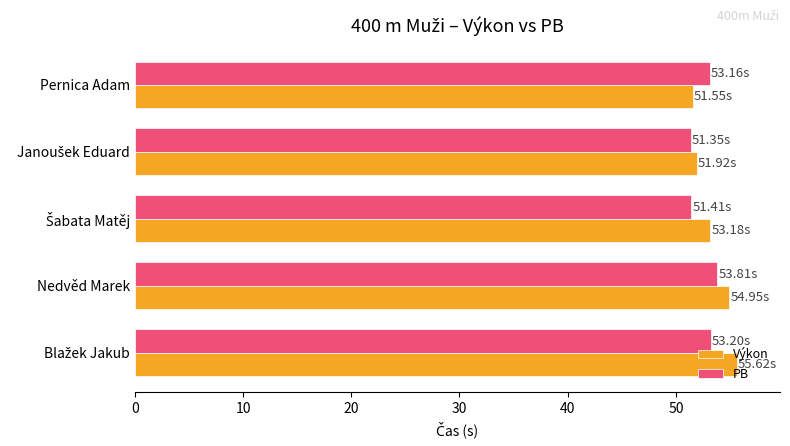

How many values in the PB series exceed 53?

3